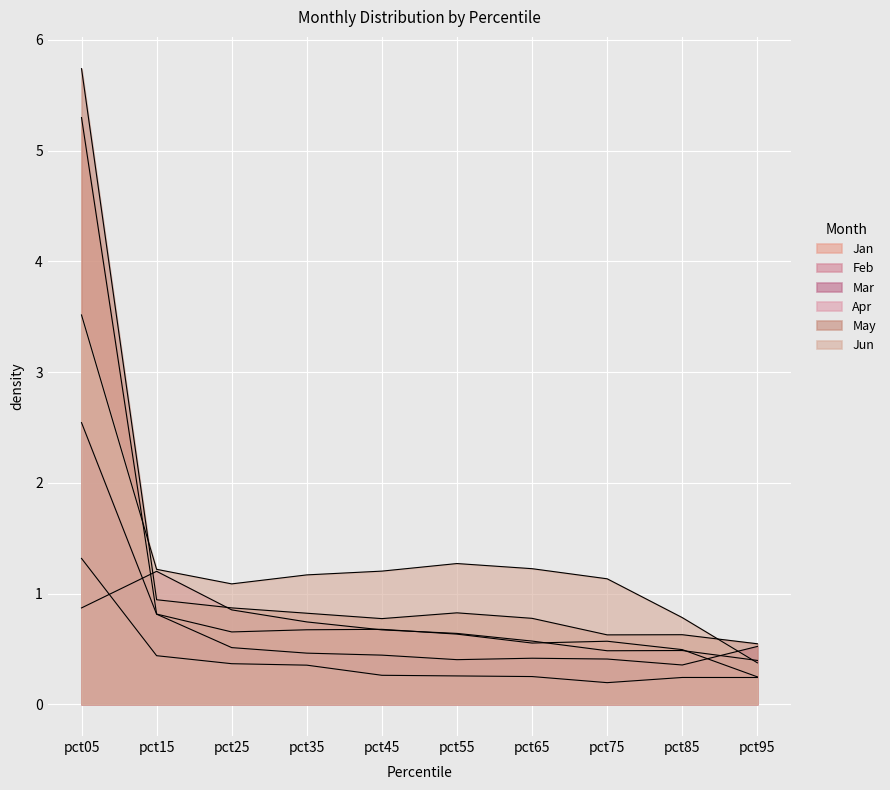

True or false: Jan and Apr intersect in this chart.

False